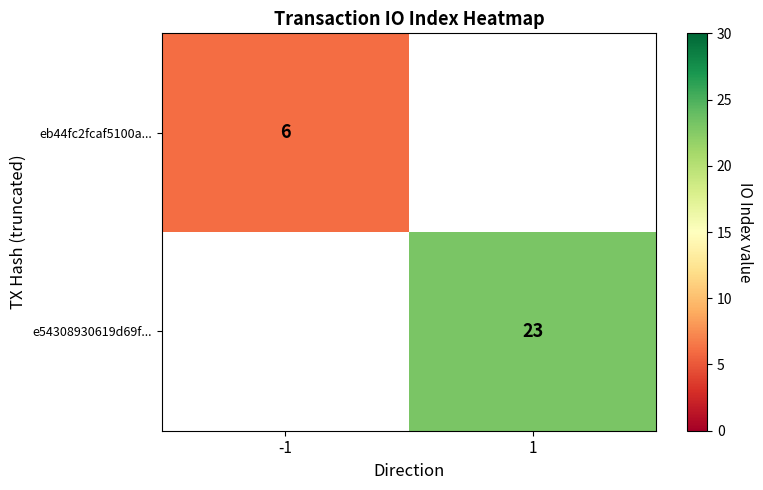

The e54308930619d69f... series shows 11 at 1. True or false?

False